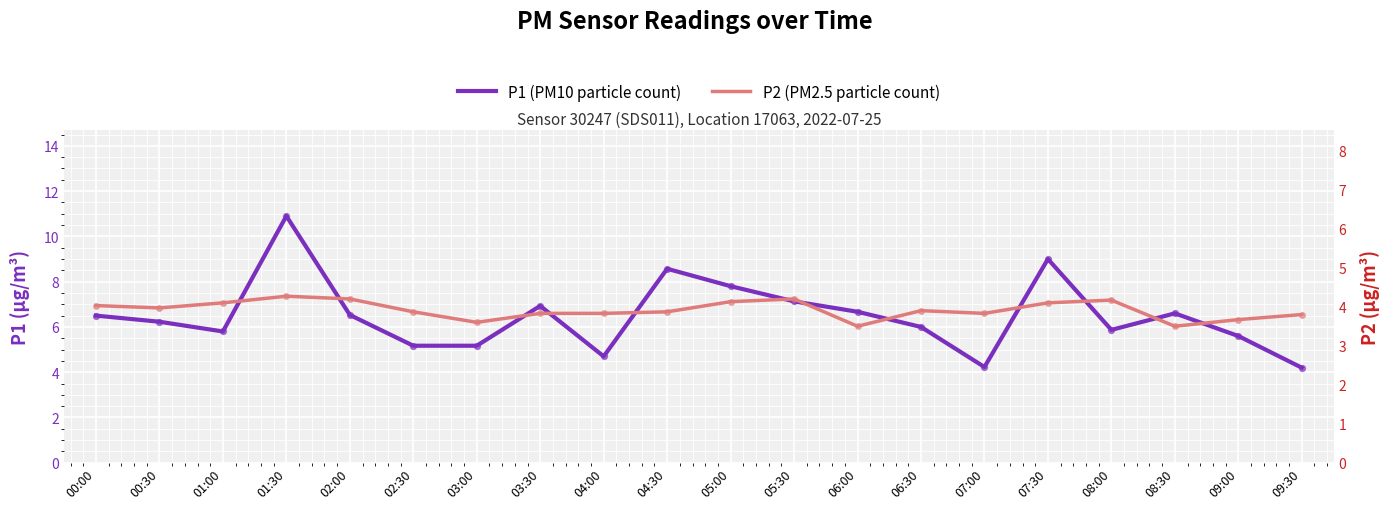

At which category is the sum across all series the highest?

01:30